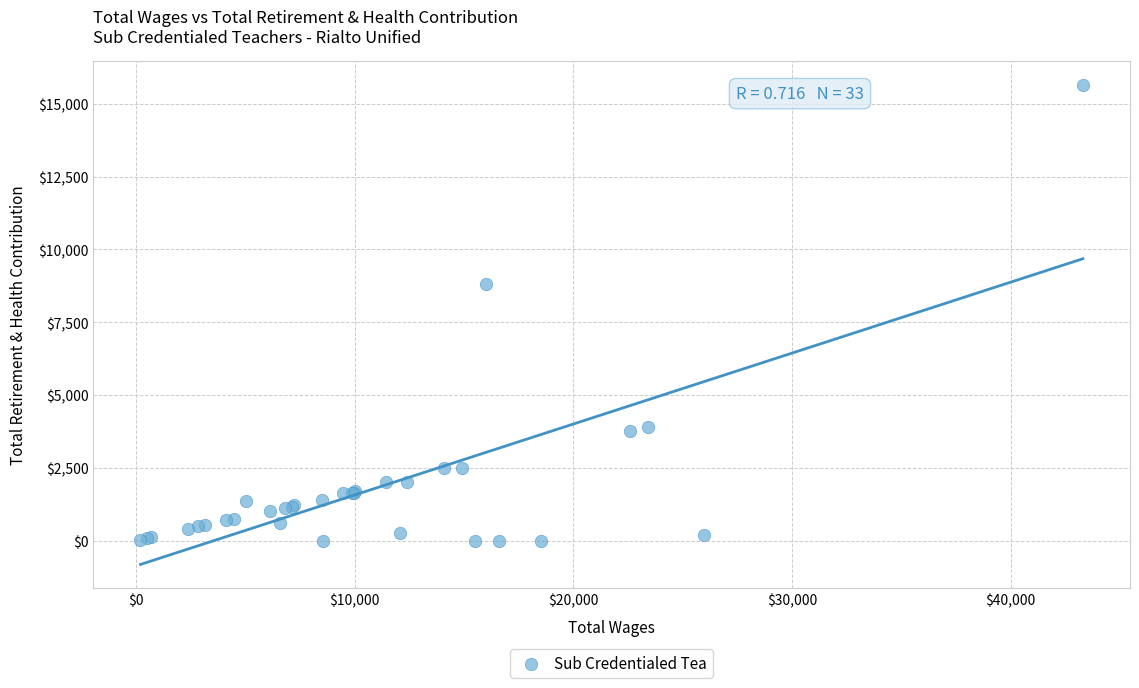

What Y value in the scatter plot is closest to 7822?

8815